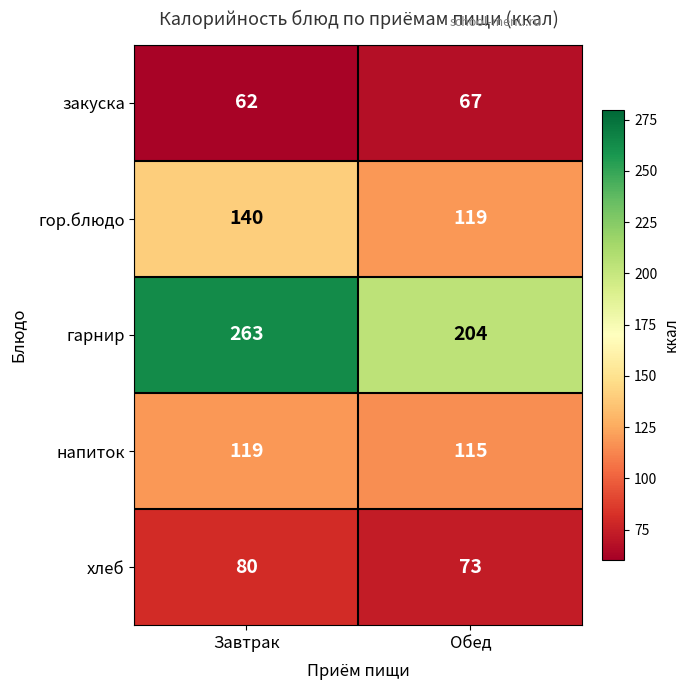

The гарнир series shows 144 at Завтрак. True or false?

False